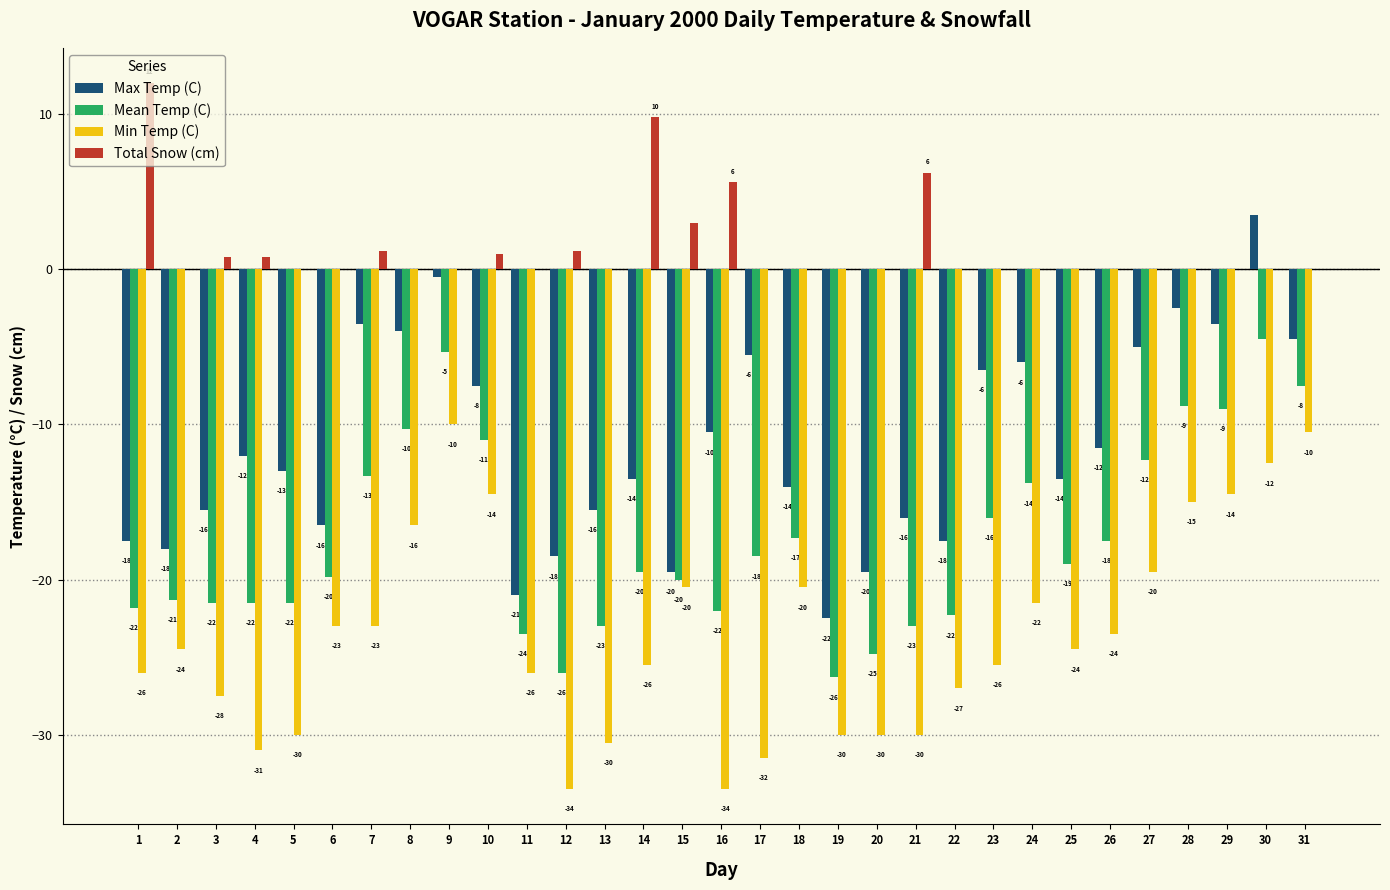

At which category is the sum across all series the highest?

30